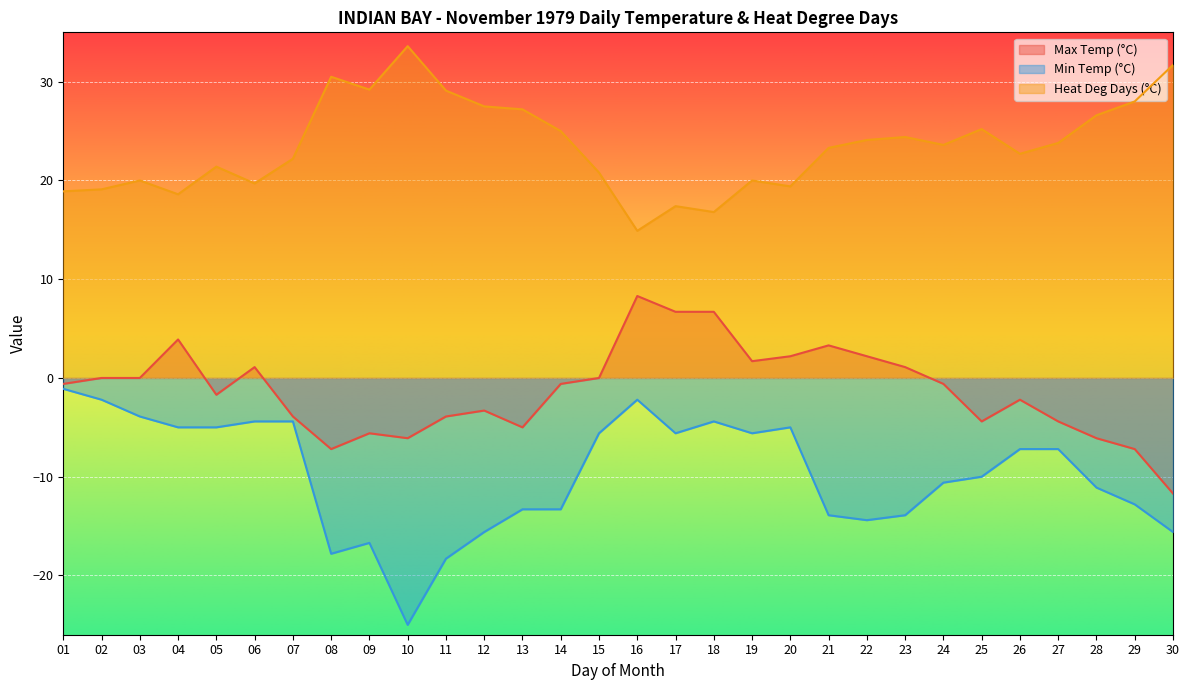

At which label does Max Temp (°C) first exceed 0?

04